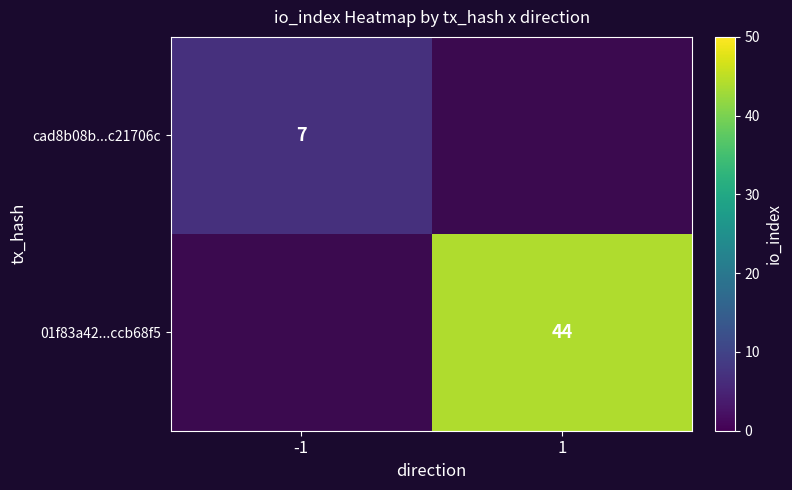

The cad8b08b...c21706c series shows 11 at -1. True or false?

False